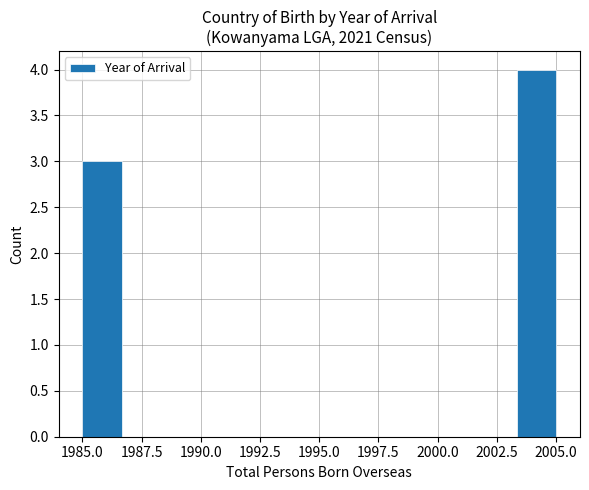

Around what value on the x-axis is the tallest bar? Give the approximate position of its centre, as read against the axis.

2004.0